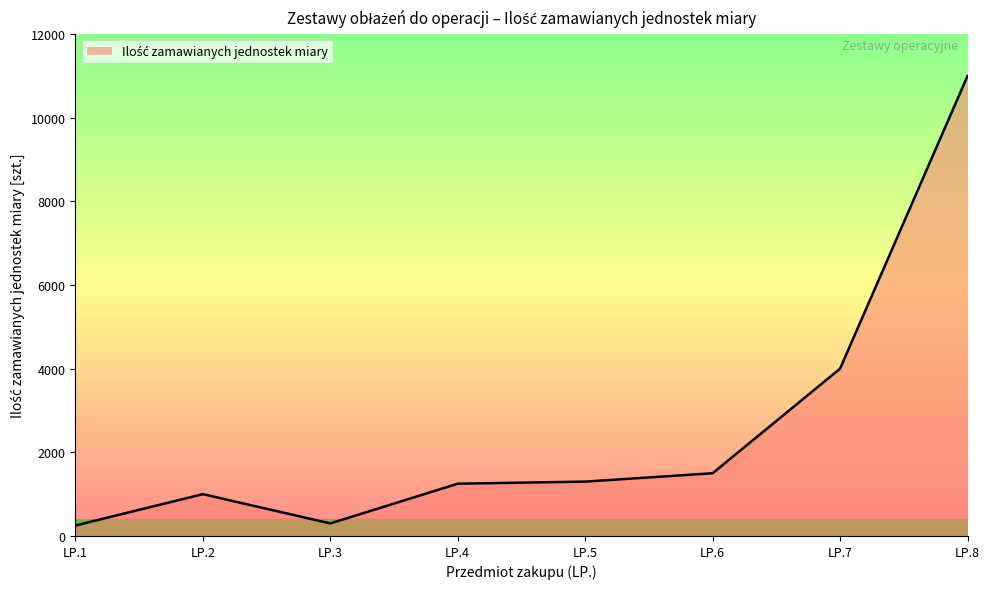

Between LP.6 and LP.3, which is larger?

LP.6